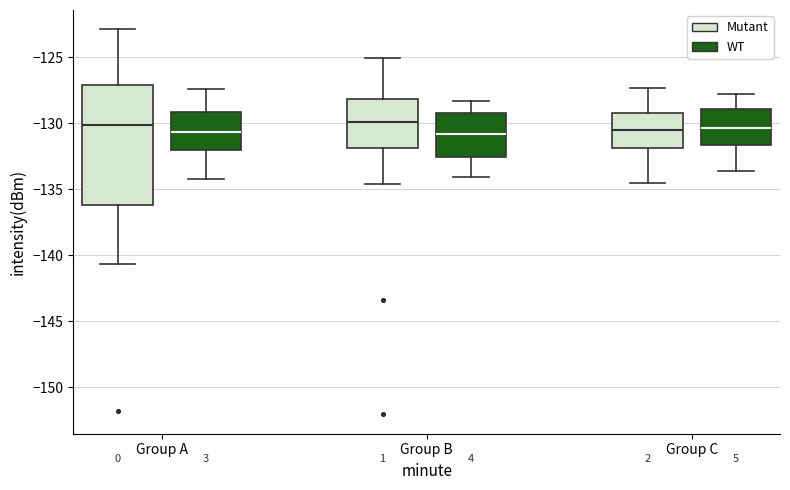

Reading left to right, transcribe this box plot: for each box, give where its median line is, the range the box spans, and where its two whiskers end, as read against the y-axis. The values are not printed on the chart, so give them approximately, as read against the axis.

Group A (Mutant): median -130.0, box -136.0 to -127.0, whiskers -140.5 to -123.0
Group A (WT): median -130.5, box -132.0 to -129.0, whiskers -134.0 to -127.5
Group B (Mutant): median -130.0, box -132.0 to -128.0, whiskers -134.5 to -125.0
Group B (WT): median -131.0, box -132.5 to -129.0, whiskers -134.0 to -128.5
Group C (Mutant): median -130.5, box -132.0 to -129.0, whiskers -134.5 to -127.5
Group C (WT): median -130.5, box -131.5 to -129.0, whiskers -133.5 to -128.0